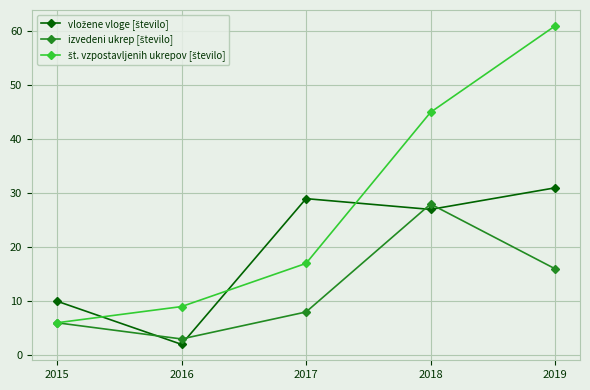

What is the spread (max minus min) of values at 2015?

4